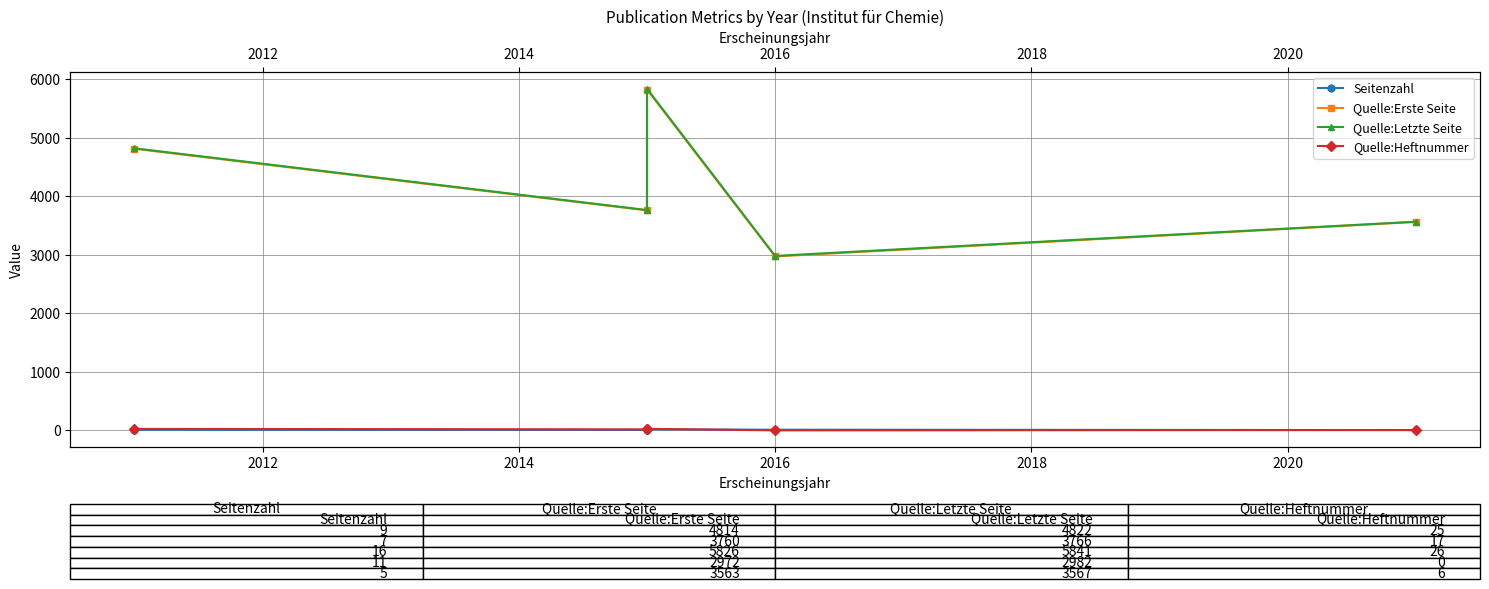

Is this an area chart (filled region under the line)?

No